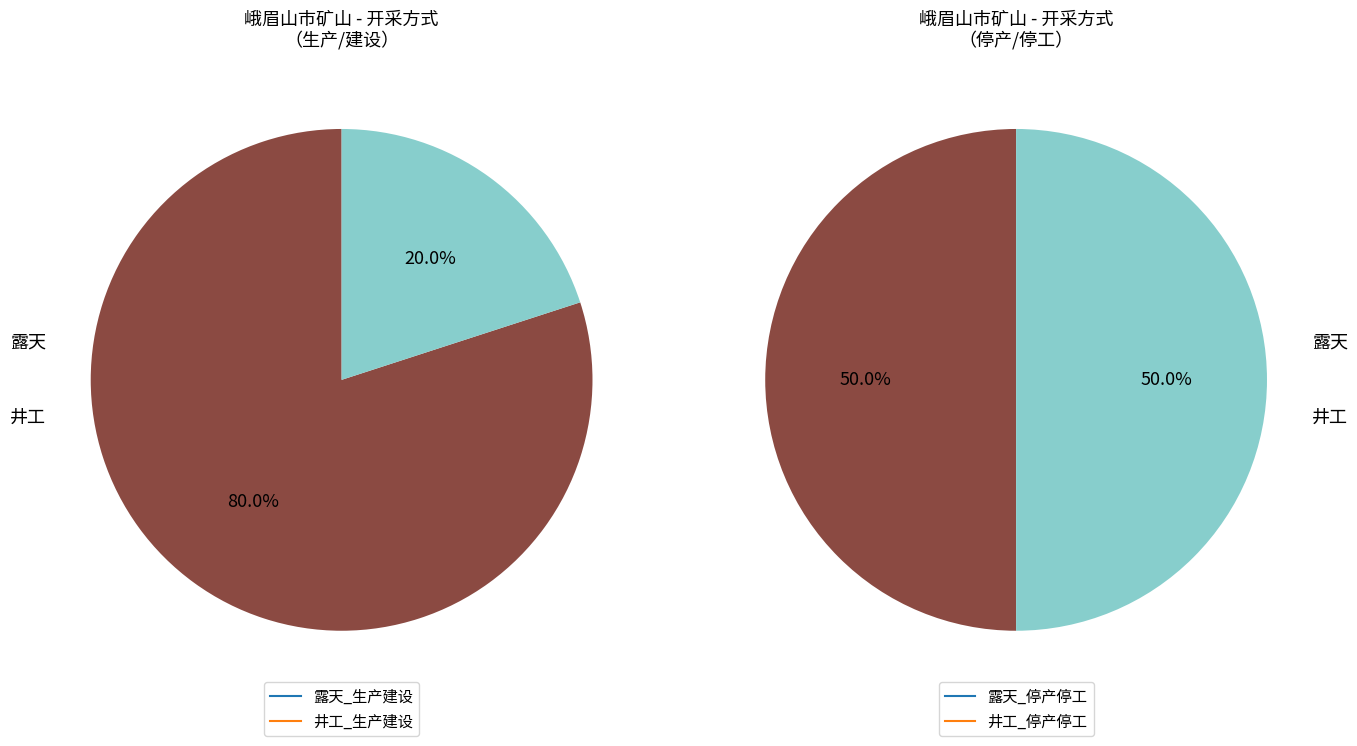

What is the majority slice?

露天